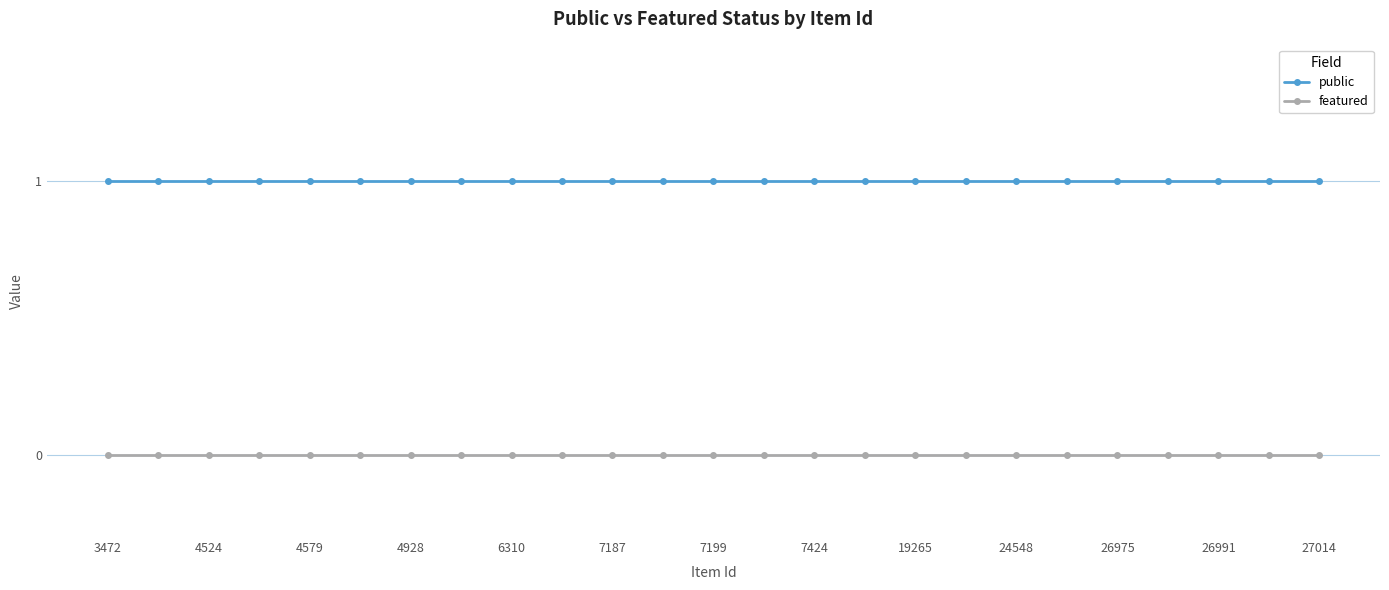

What is the value of the public point at the 12th from the left?

1